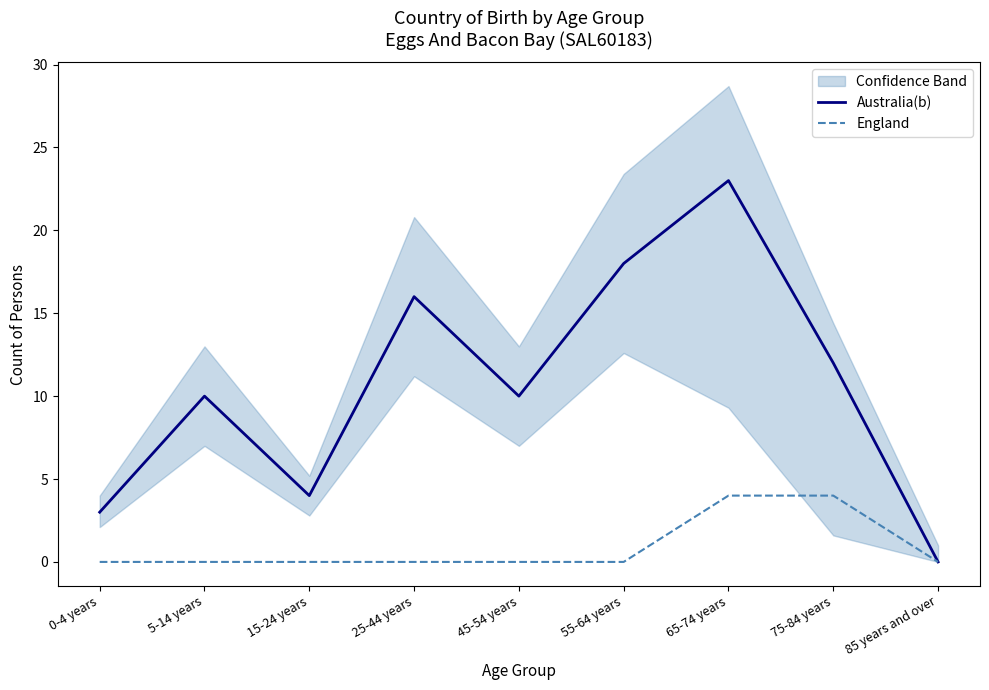

Reading right to left, what are all the values shown in this chart?

Australia(b): 0	12	23	18	10	16	4	10	3
England: 0	4	4	0	0	0	0	0	0